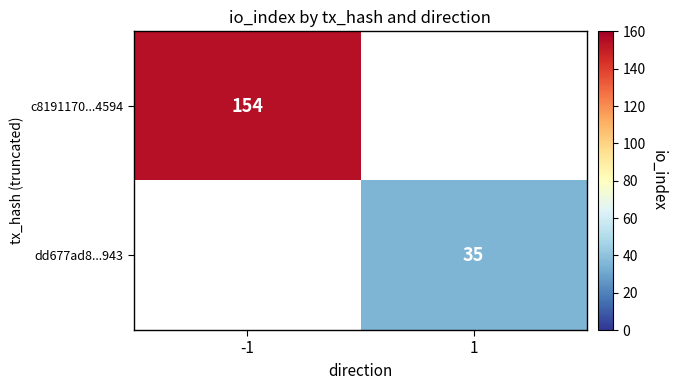

Which has a higher value, 1 or -1?

-1